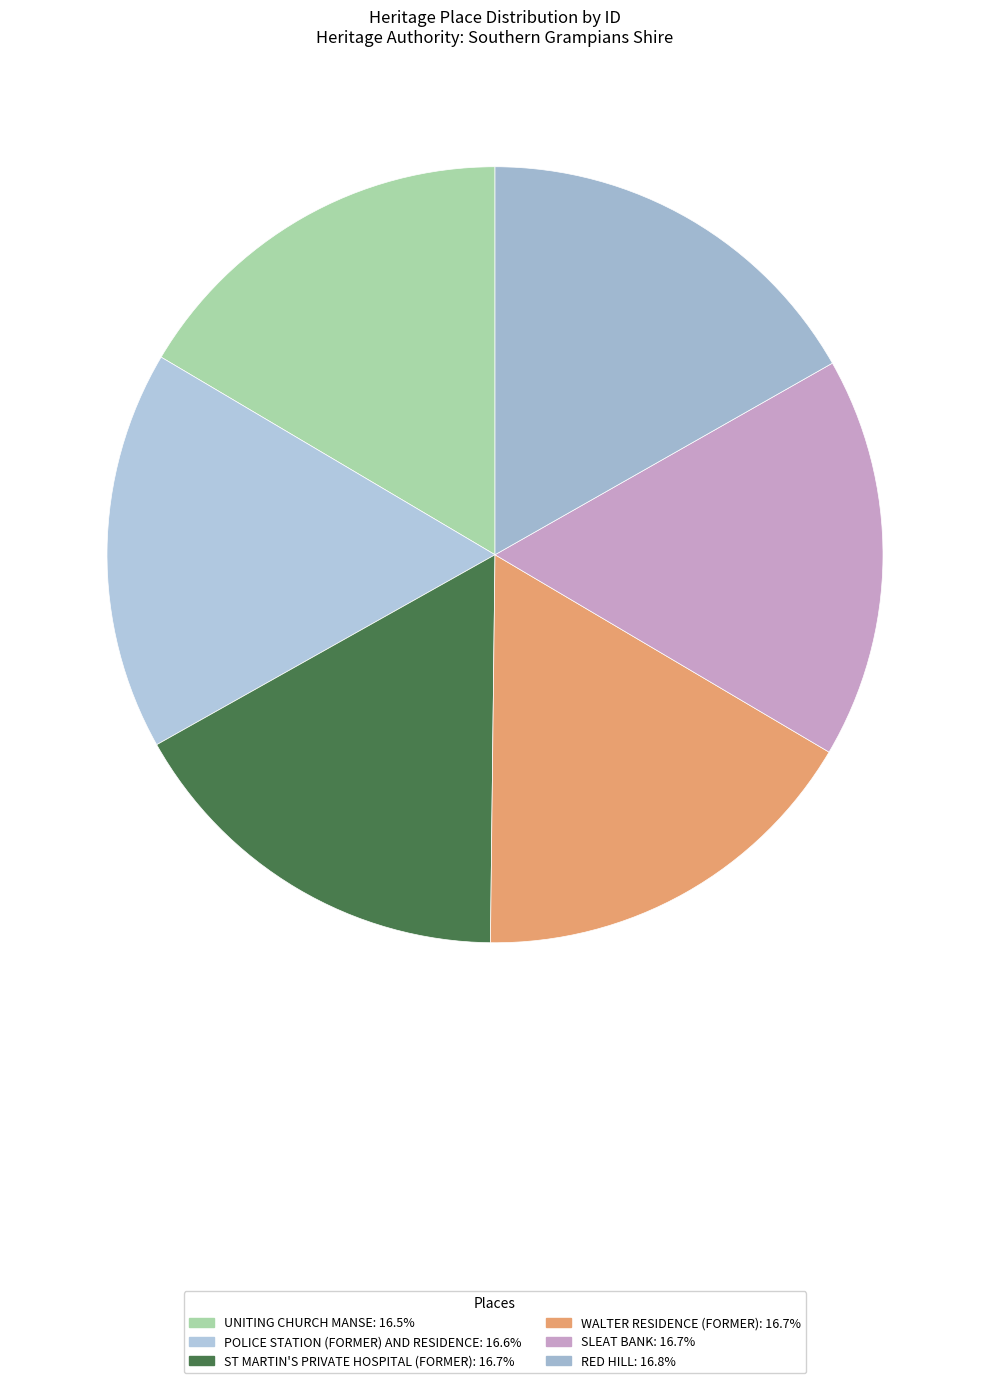

Does POLICE STATION (FORMER) AND RESIDENCE account for over 50% of the chart?

No